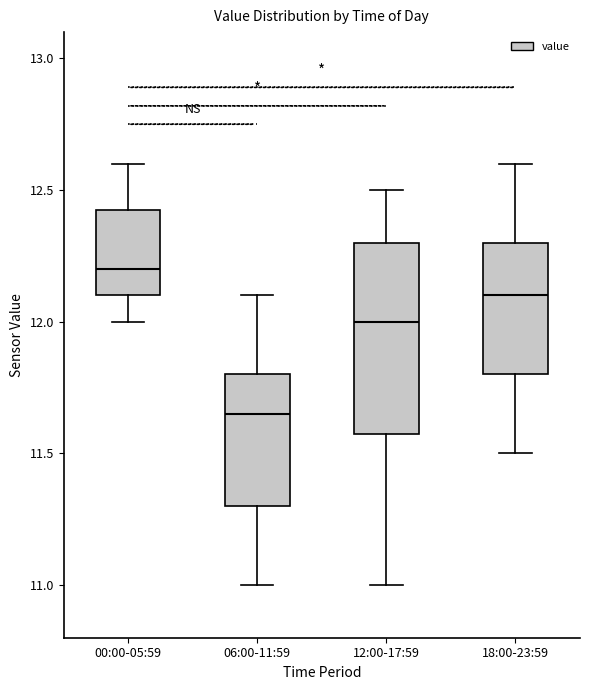

Which box is the tallest, from its lower edge to its upper edge?

12:00-17:59